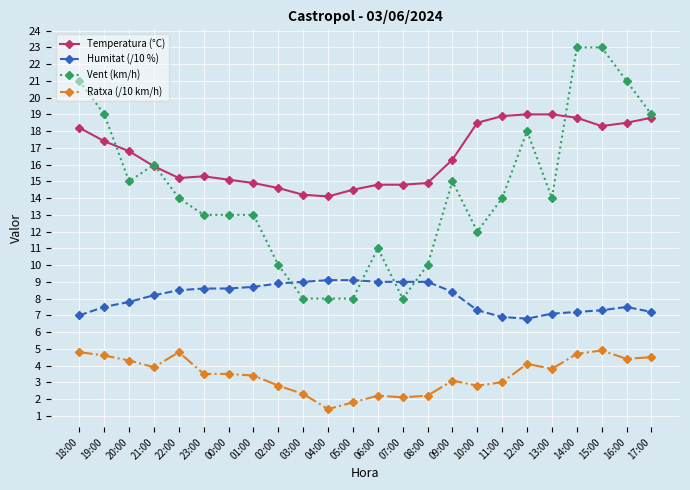

List the series in order of their overall mean, highest first.

Temperatura (°C), Vent (km/h), Humitat (/10 %), Ratxa (/10 km/h)